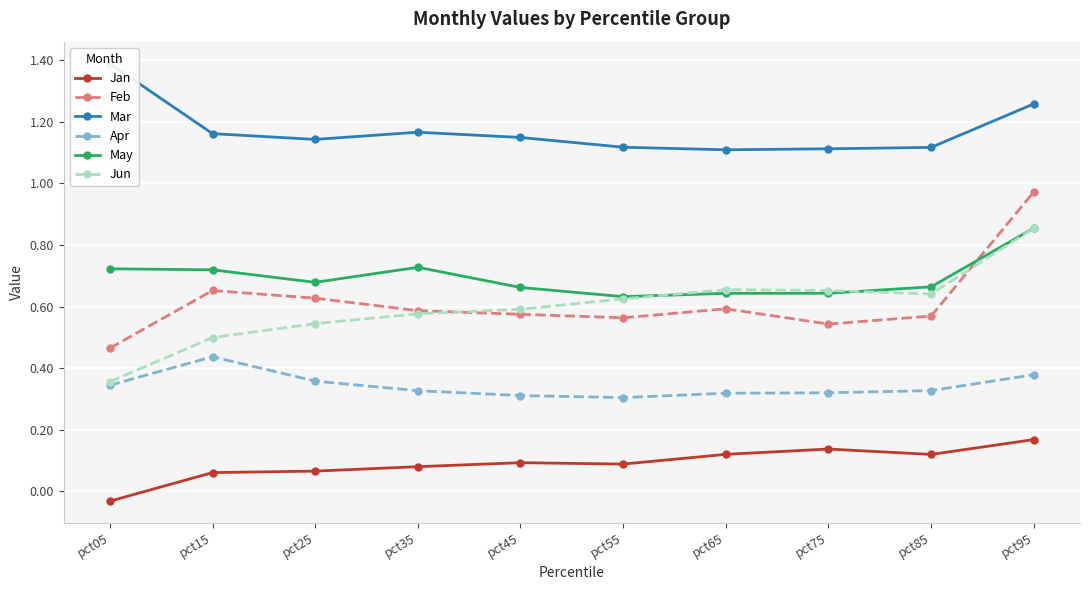

Between pct75 and pct85, which series saw the biggest shift?

Feb